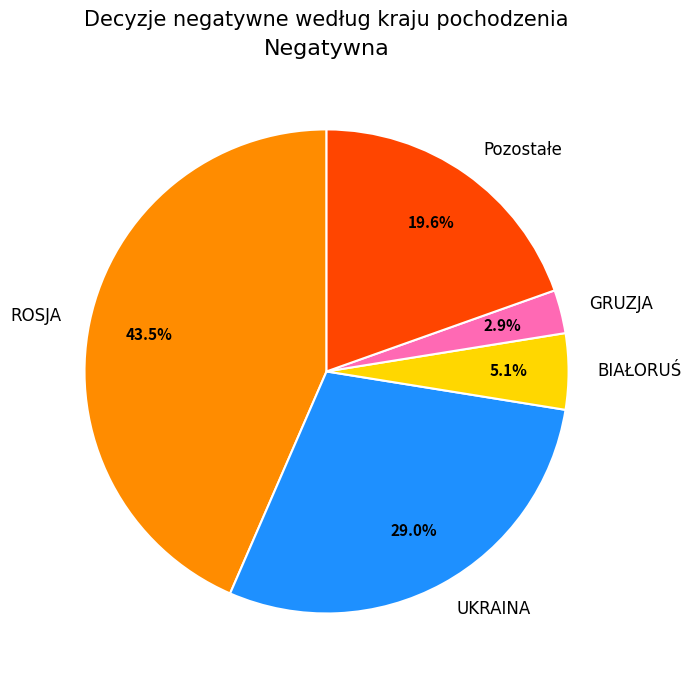

Count the number of slices in the pie.

5